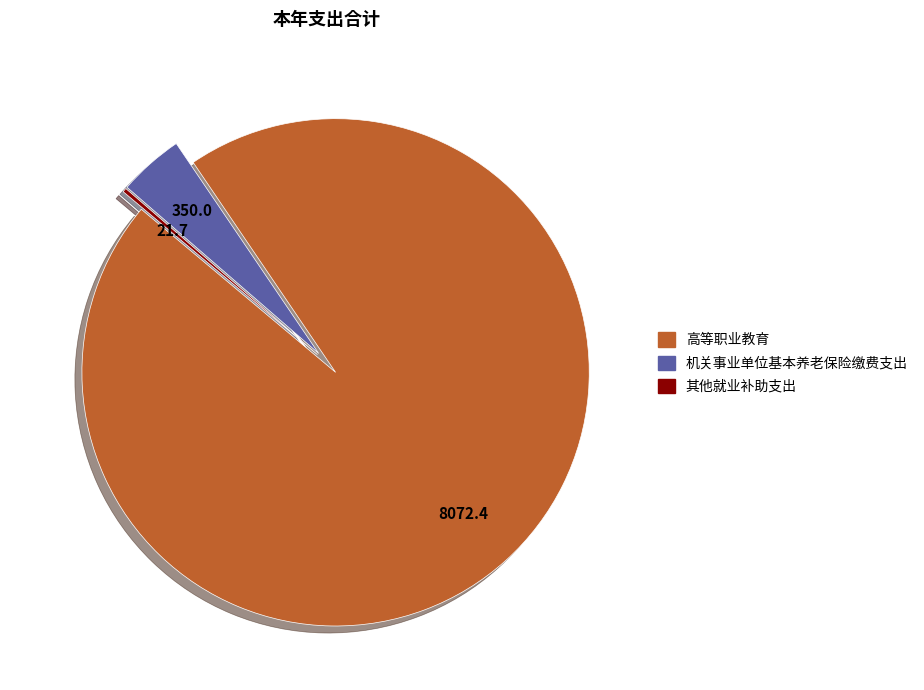

Which category accounts for the majority?

高等职业教育